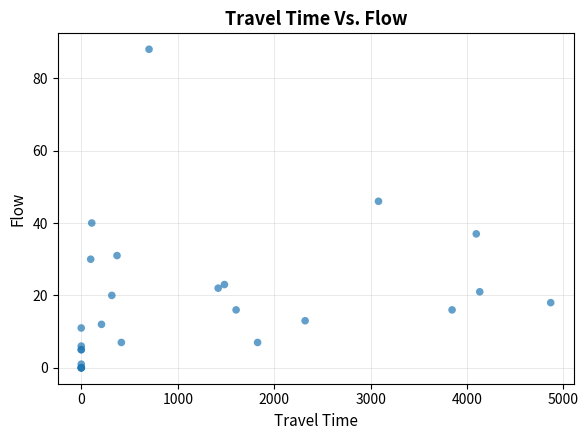

What Y value in the scatter plot is closest to 44?

46